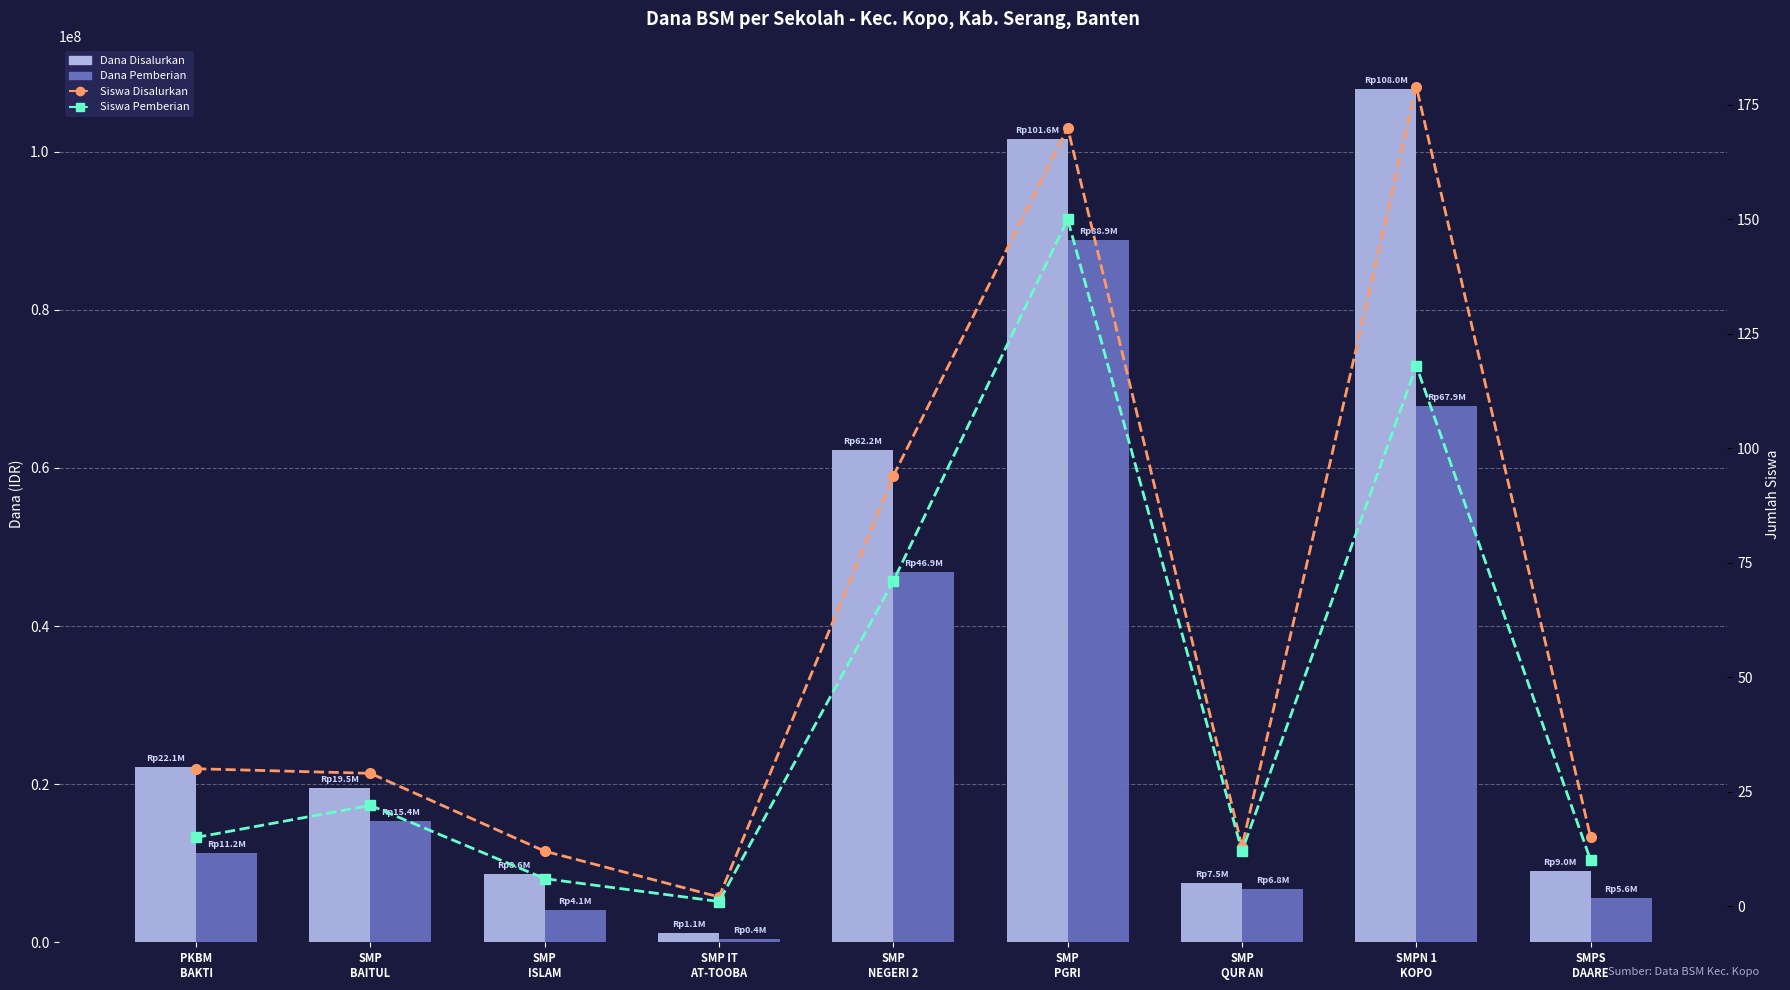

Which series has the largest total across all categories?

Dana Disalurkan